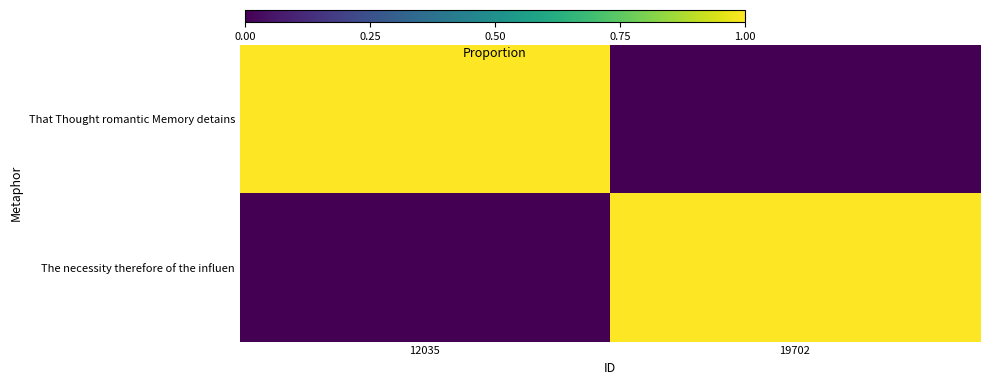

What is the total value across all series at 12035?

1